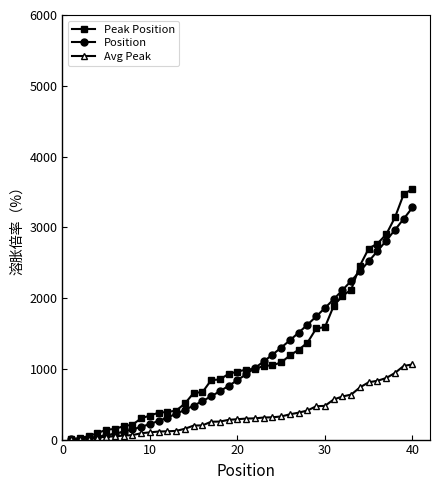

What is the maximum value shown in the chart?

3540.0